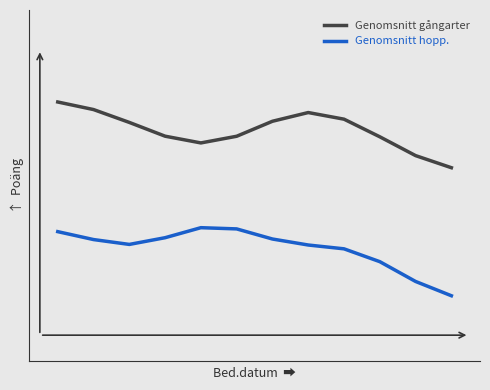

Is this an area chart (filled region under the line)?

No